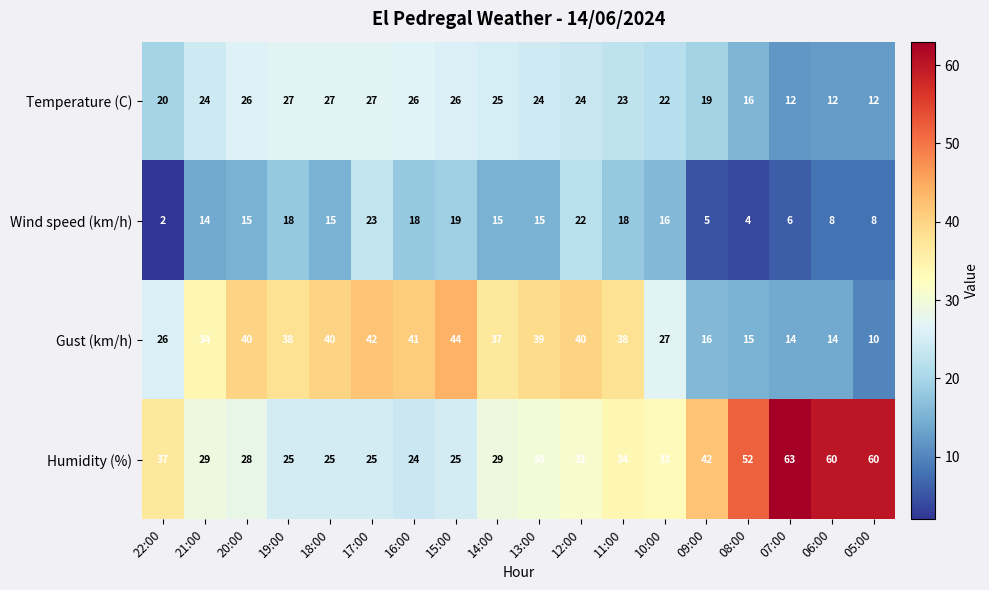

Which series has the largest total across all categories?

Humidity (%)